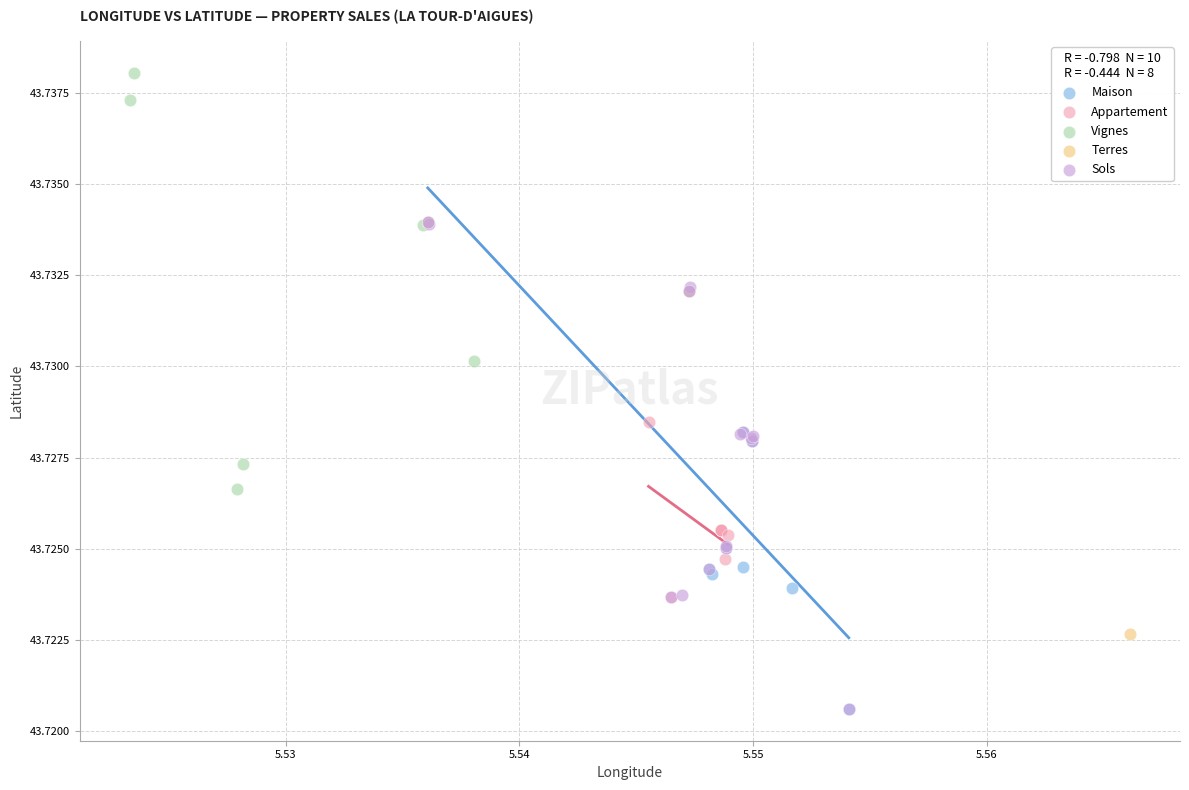

Which series contains the highest Y value?

Vignes